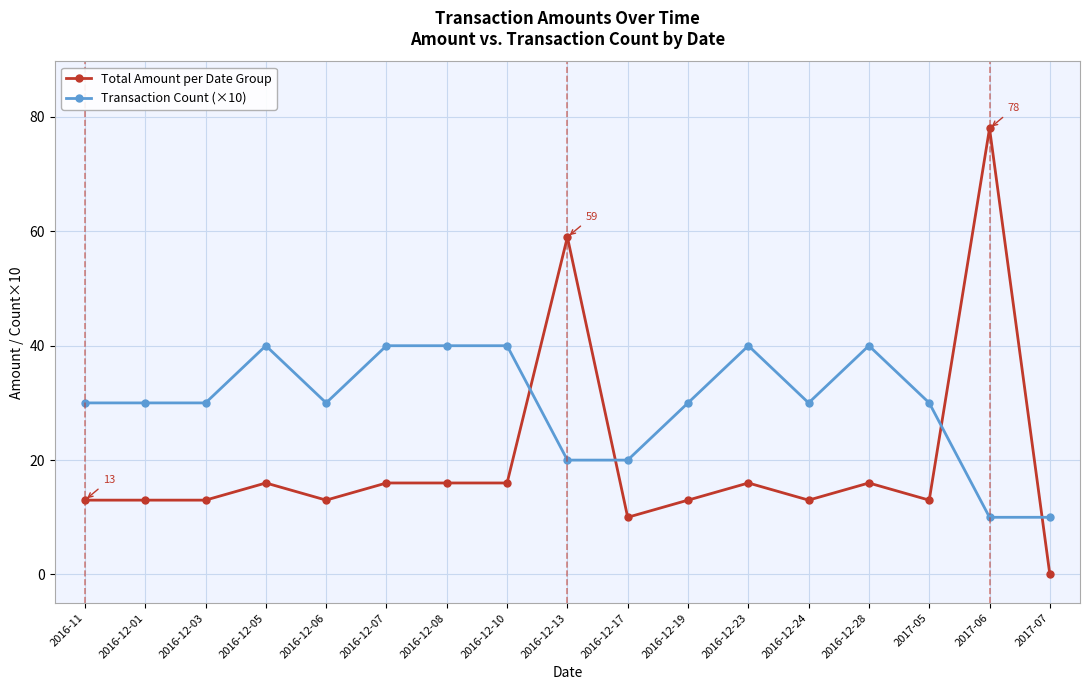

What is the sum of all Transaction Count (×10) values?

510